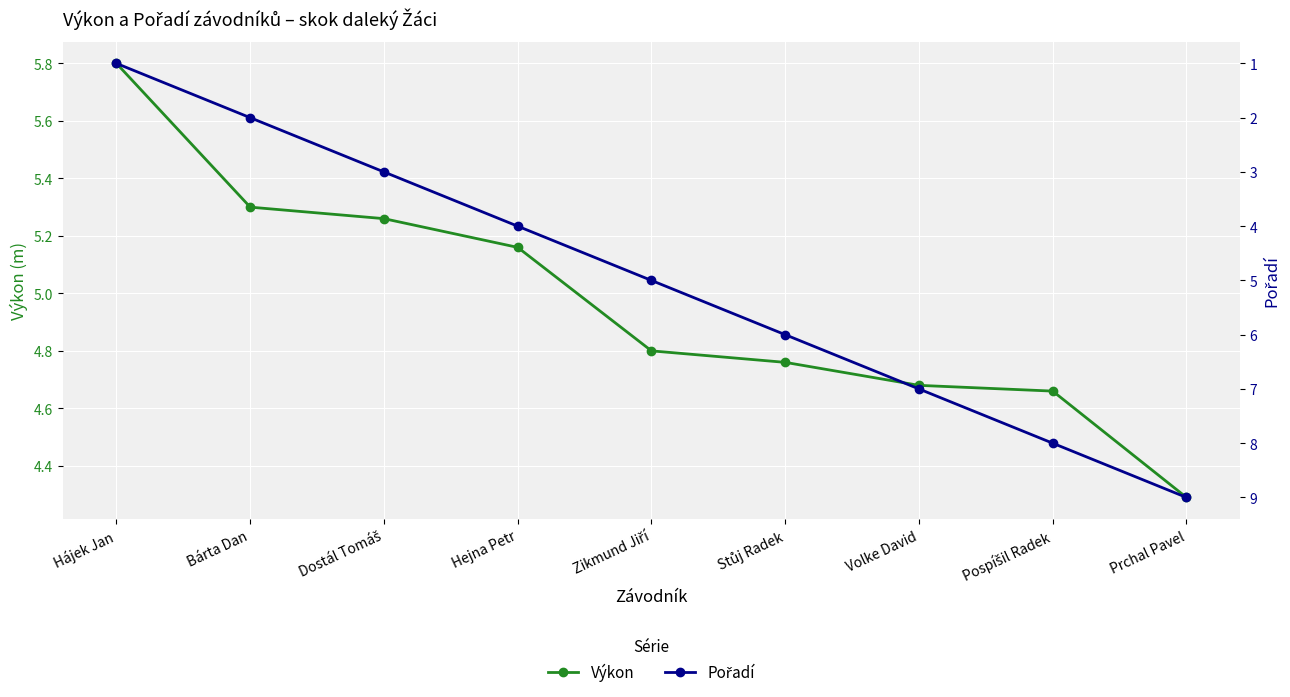

Reading left to right, list all the values displayed in this chart.

Výkon: 5.8	5.3	5.3	5.2	4.8	4.8	4.7	4.7	4.3
Pořadí: 1.0	2.0	3.0	4.0	5.0	6.0	7.0	8.0	9.0